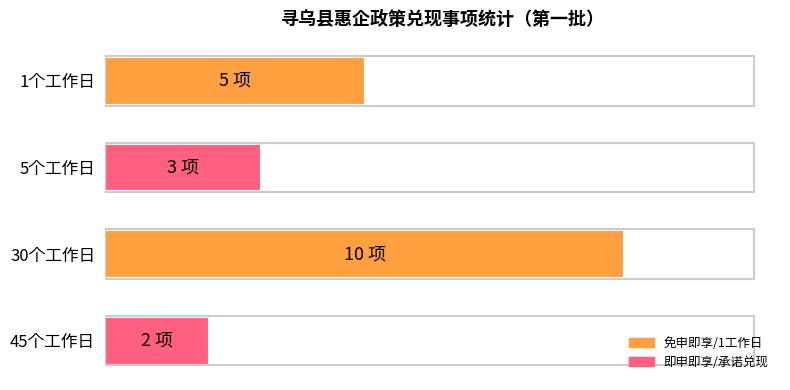

Are the bars horizontal?

Yes